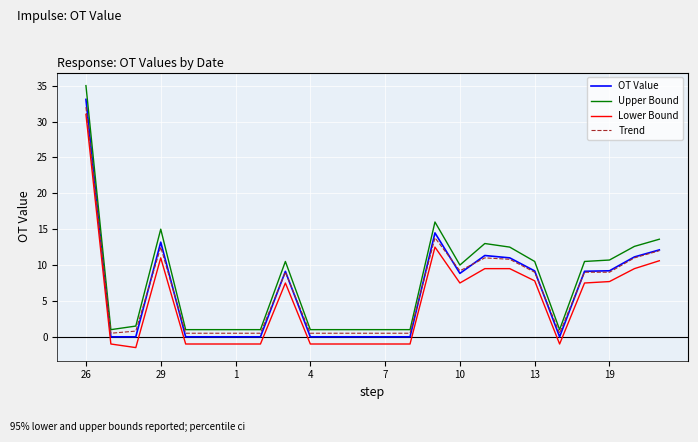

What is the smallest value displayed?

-1.5